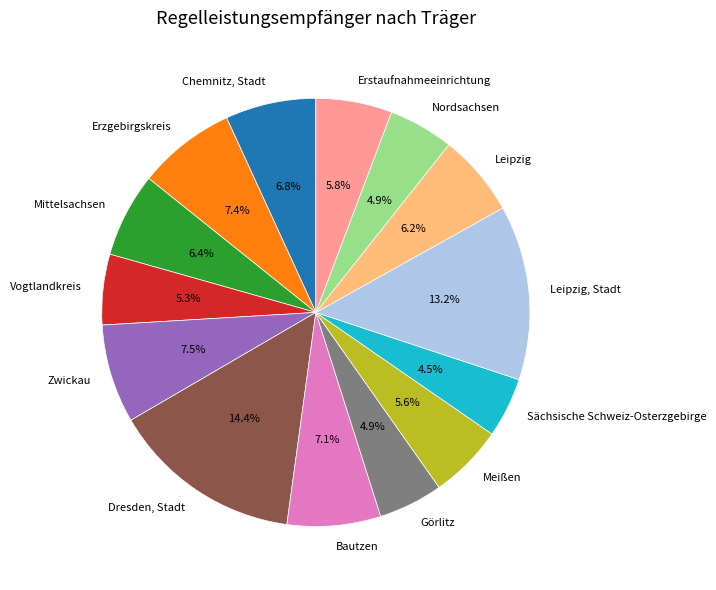

To the nearest percent, what percentage of the pie is Meißen?

6%